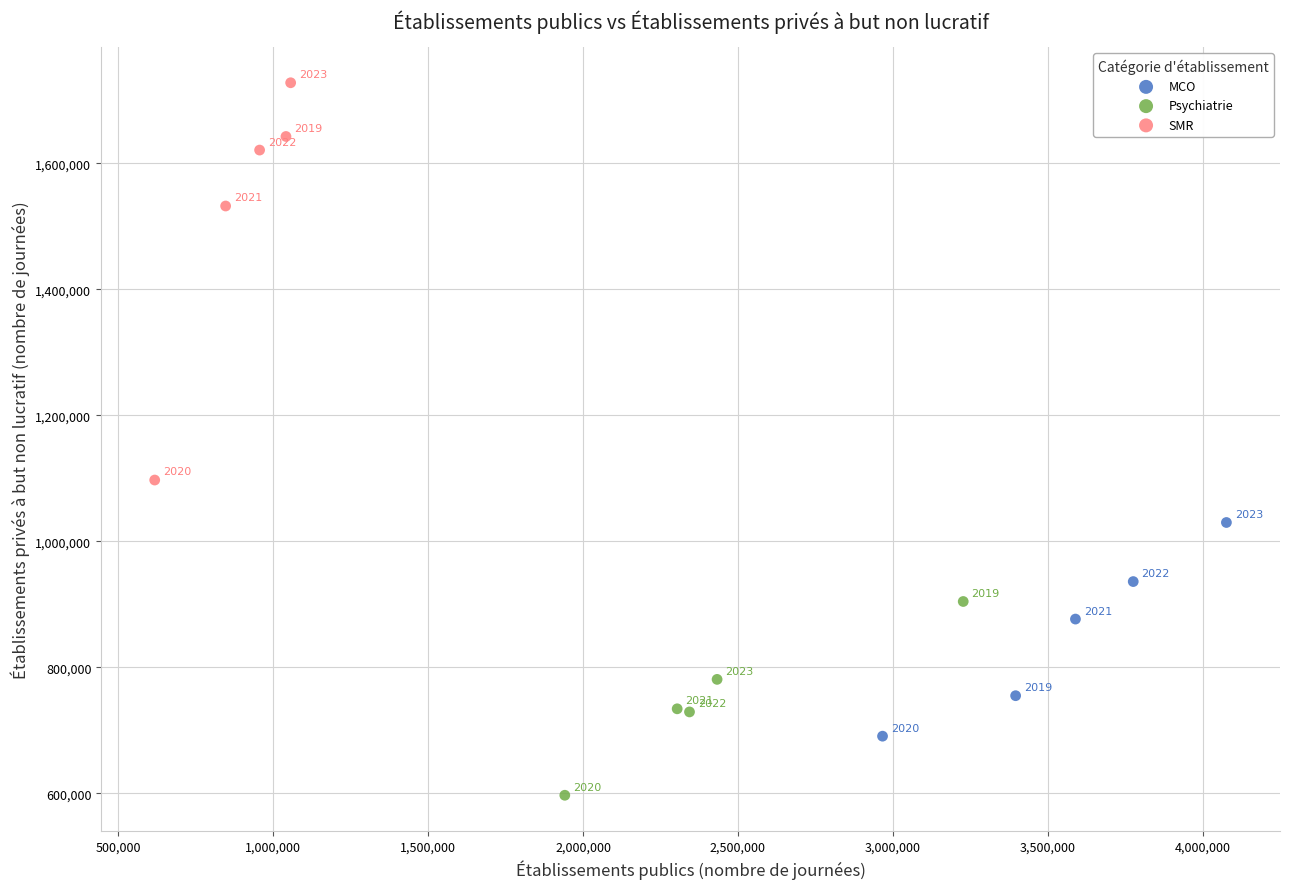

Which series has the largest Y range (max minus min)?

SMR